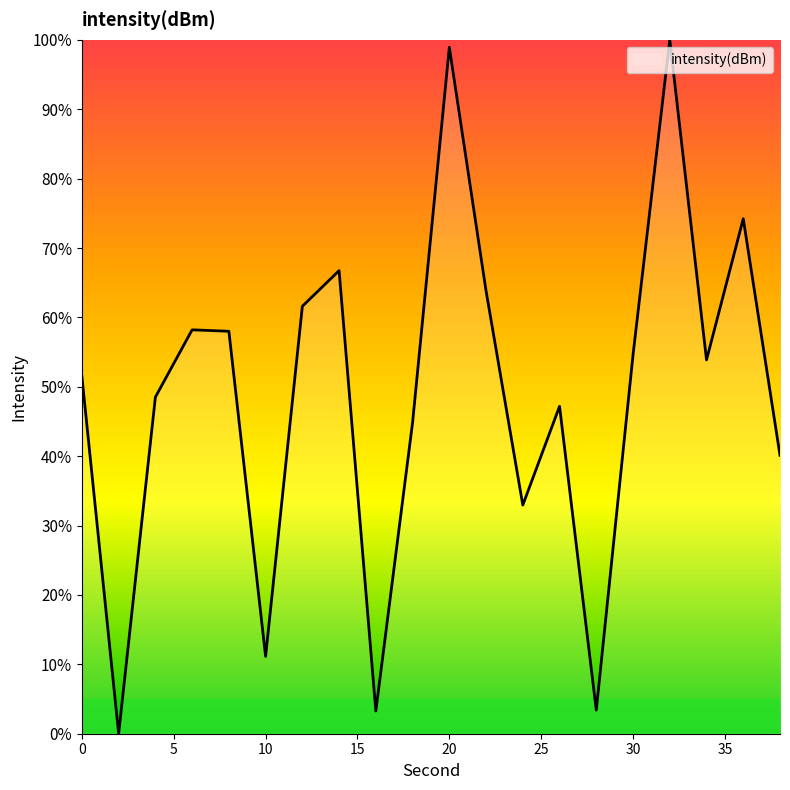

What is the sum of all values?

972.9